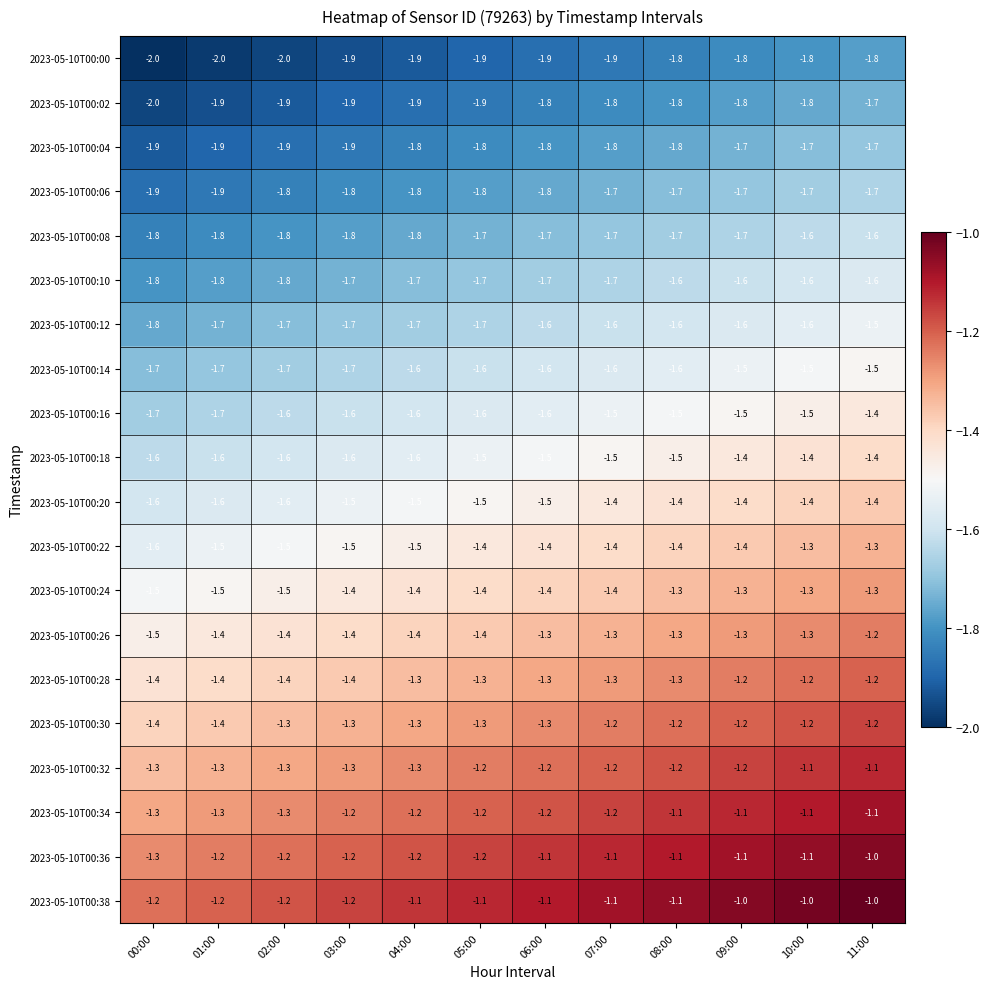

What is the maximum value for 2023-05-10T00:20?

-1.4